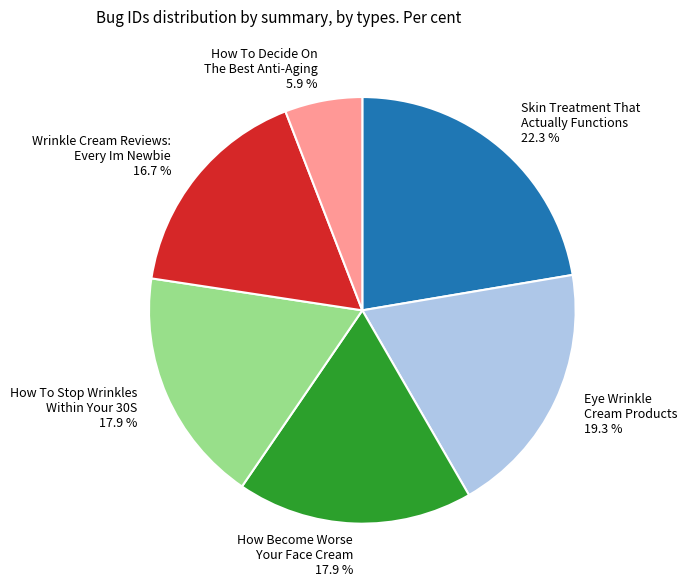

Do Skin Treatment That Actually Functions and How To Decide On The Best Anti-Aging together represent more than half of the pie?

No